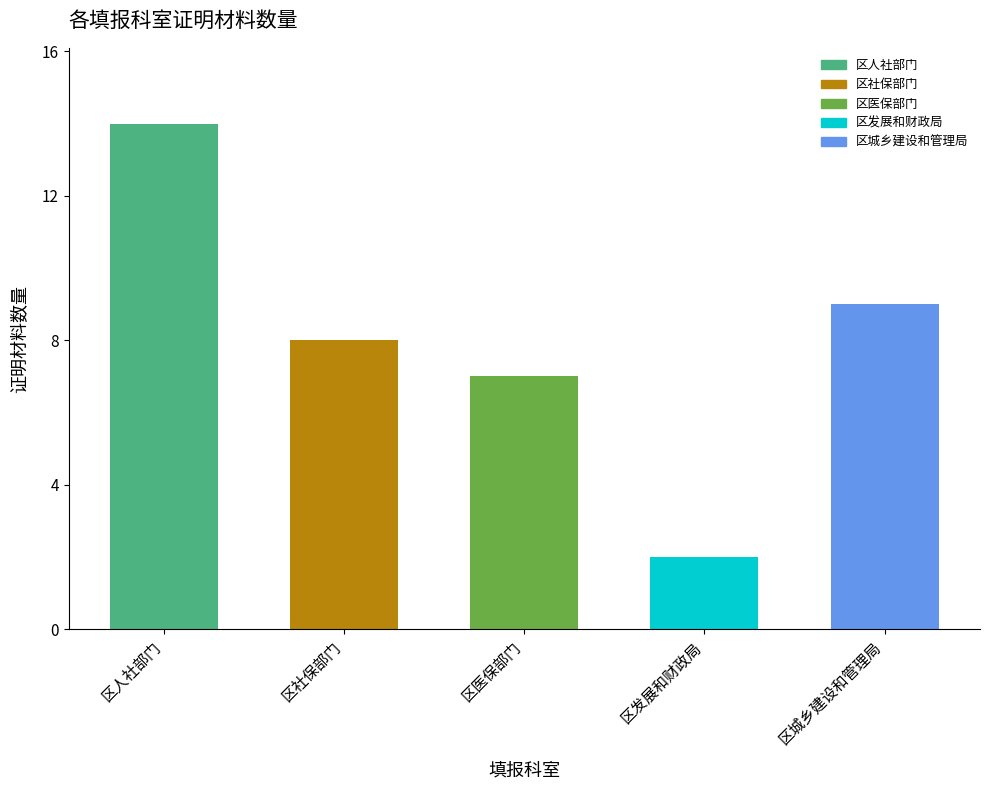

List the labels in order of value, largest first.

区人社部门, 区城乡建设和管理局, 区社保部门, 区医保部门, 区发展和财政局